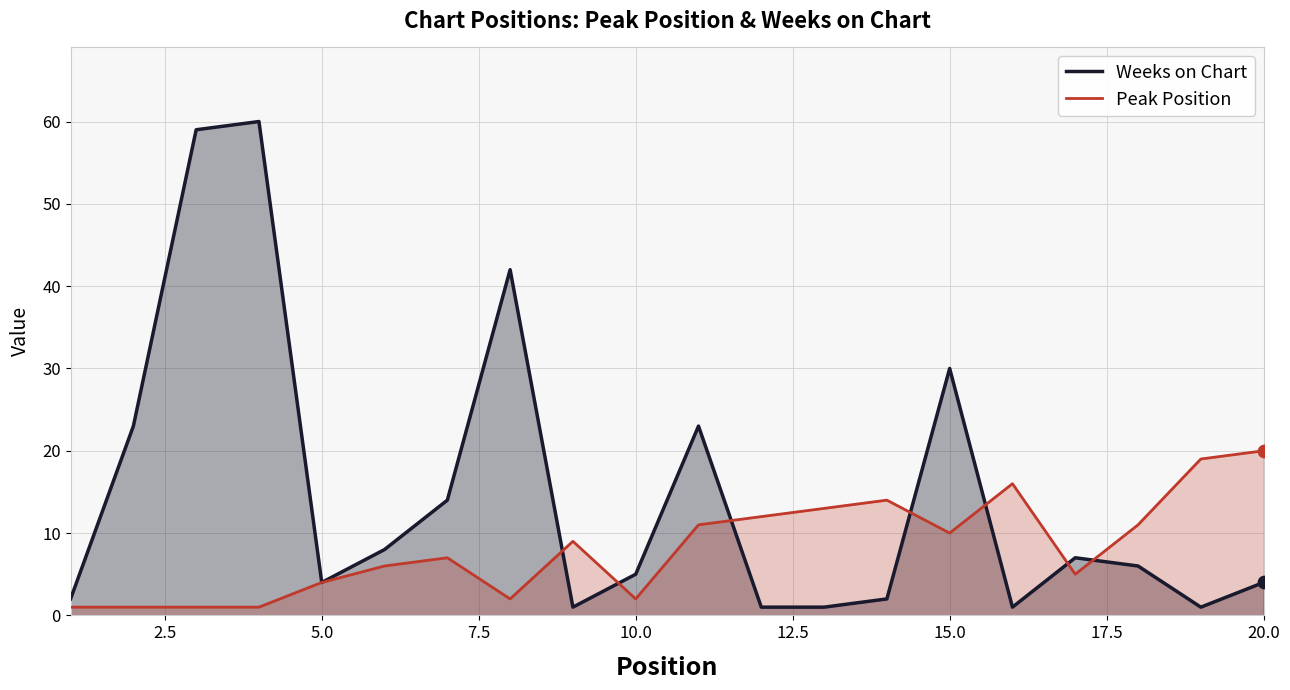

At how many categories does at least one series exceed 11?

13